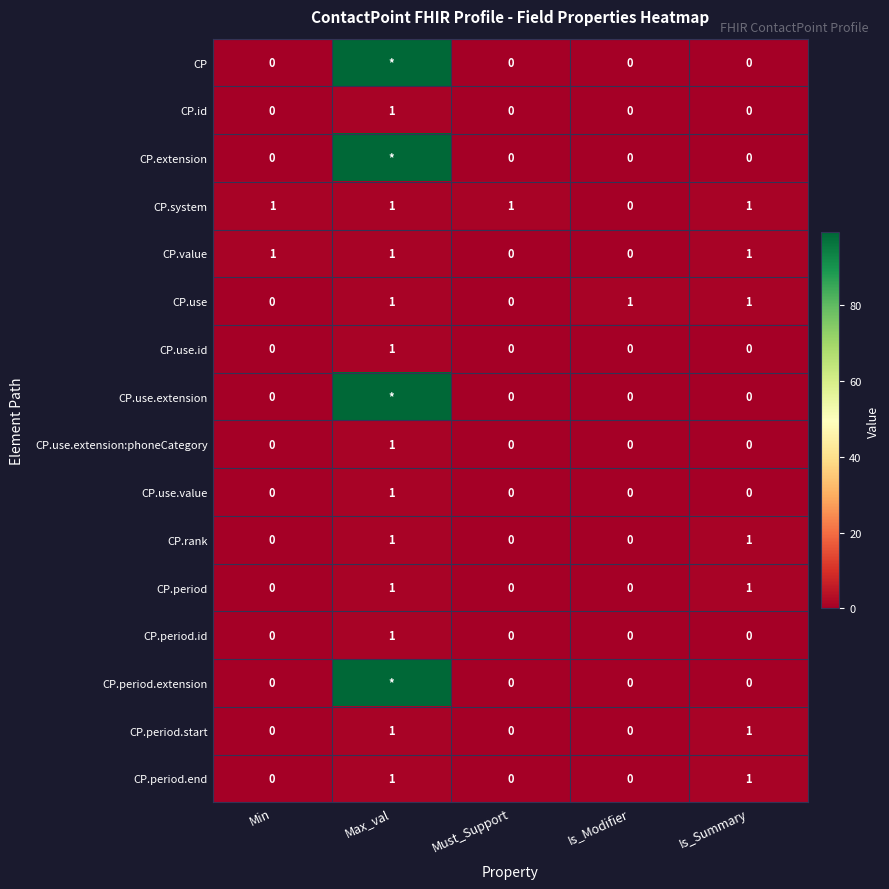

How many categories are shown in the chart?

5